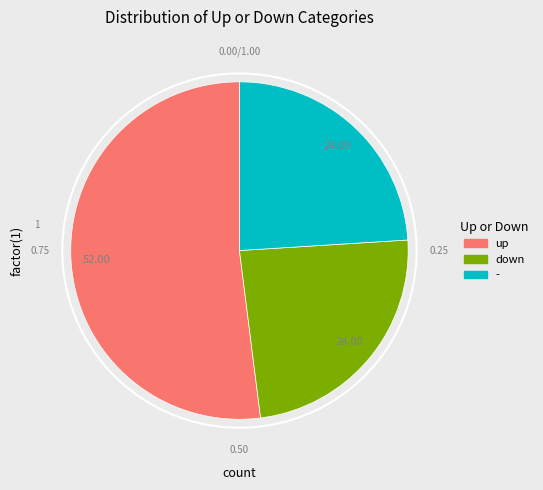

Combined, do up and - account for over 50%?

Yes